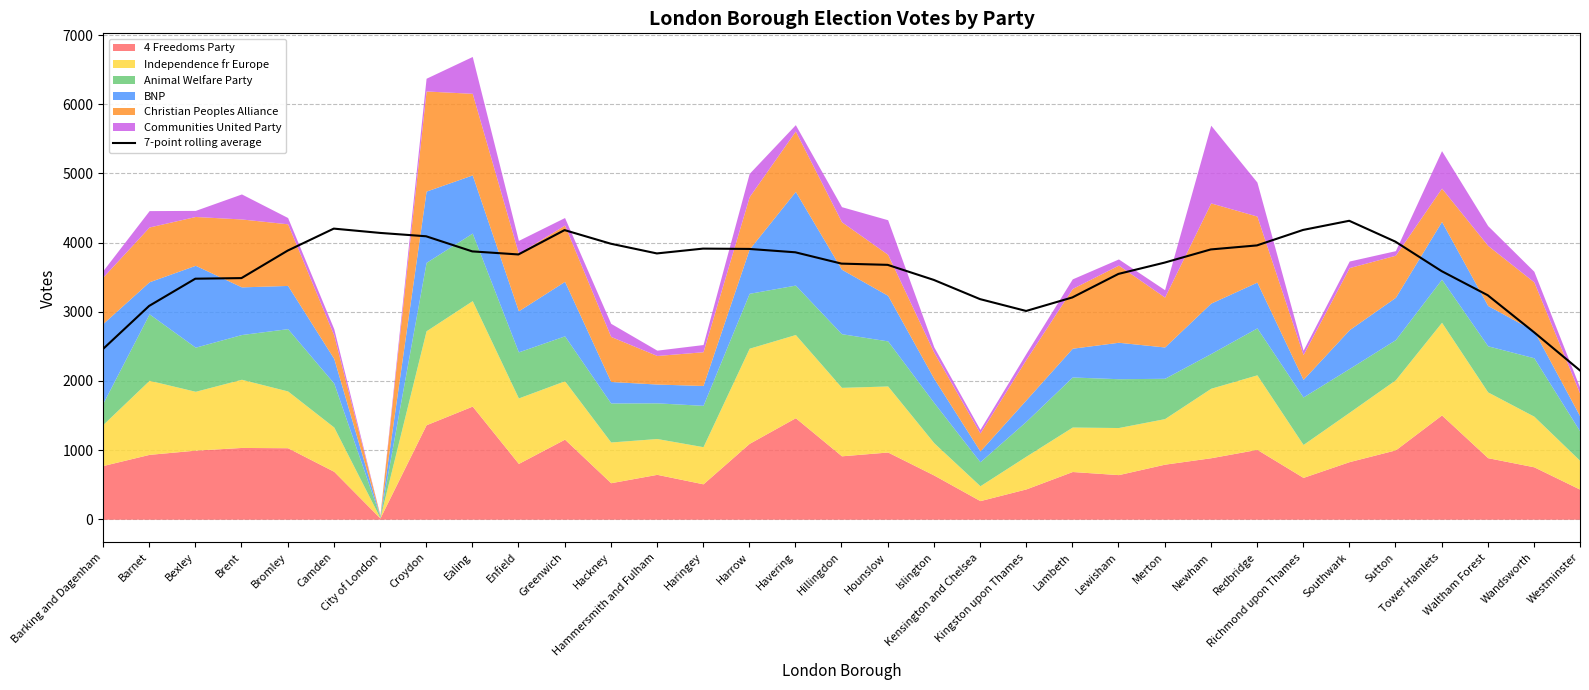

What is the value of the 7th point from the left?

4140.6